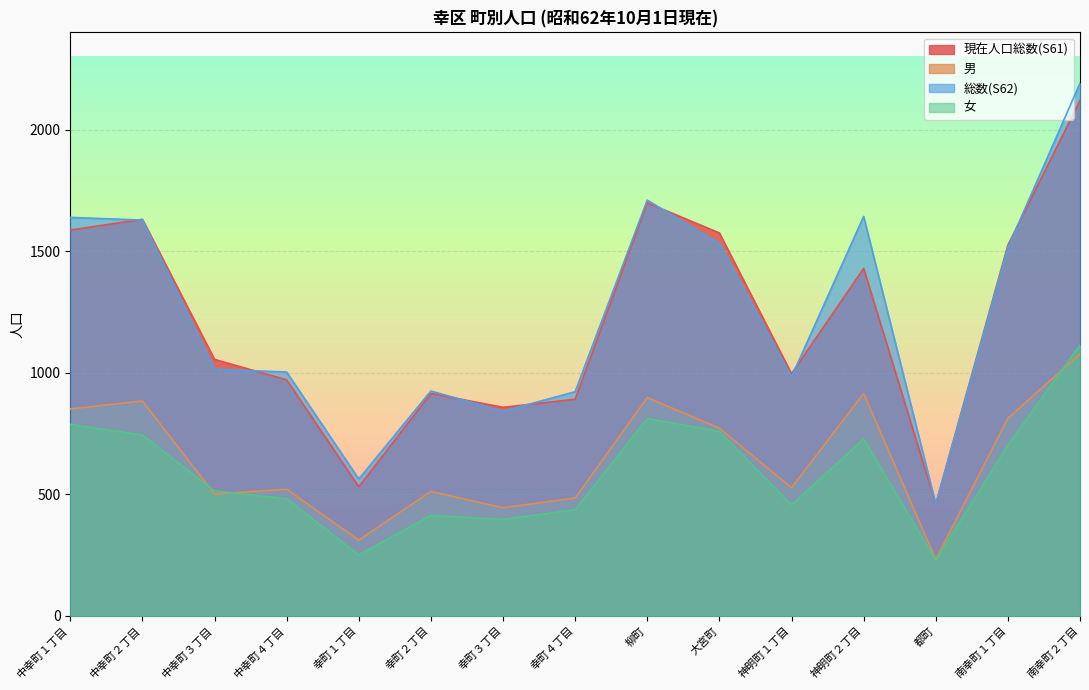

What is the minimum value shown in the chart?

228